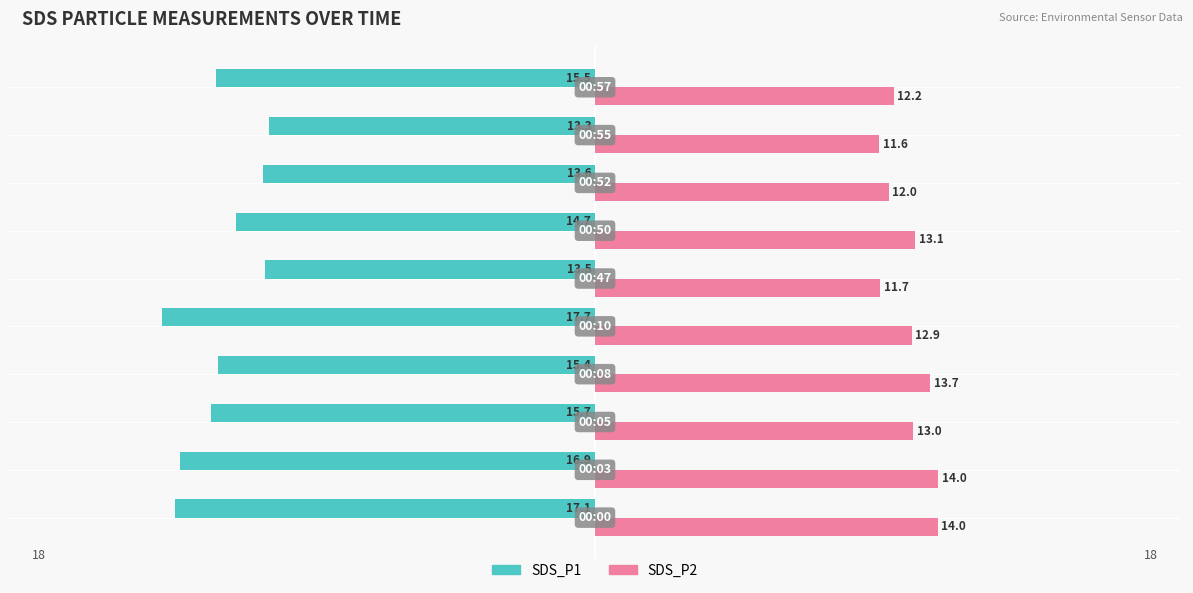

What are all the series names shown in the legend?

SDS_P1, SDS_P2